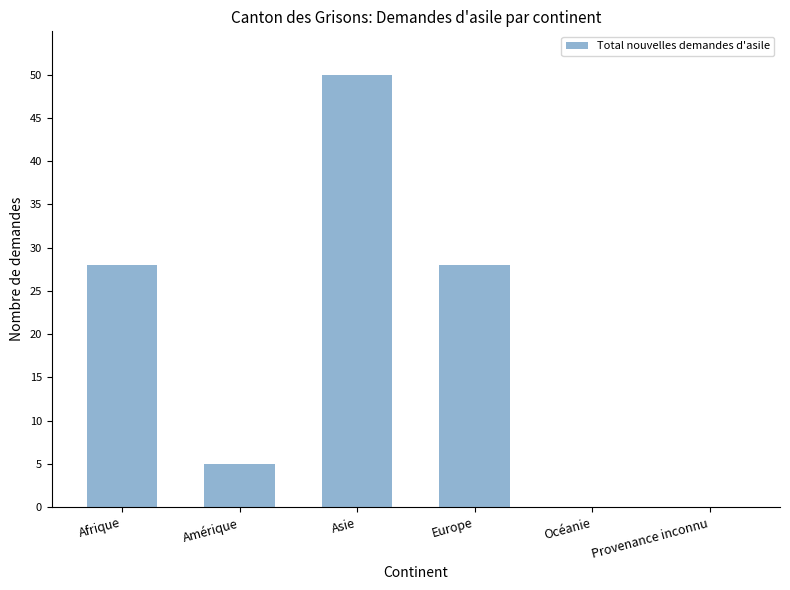

Between Amérique and Afrique, which is larger?

Afrique